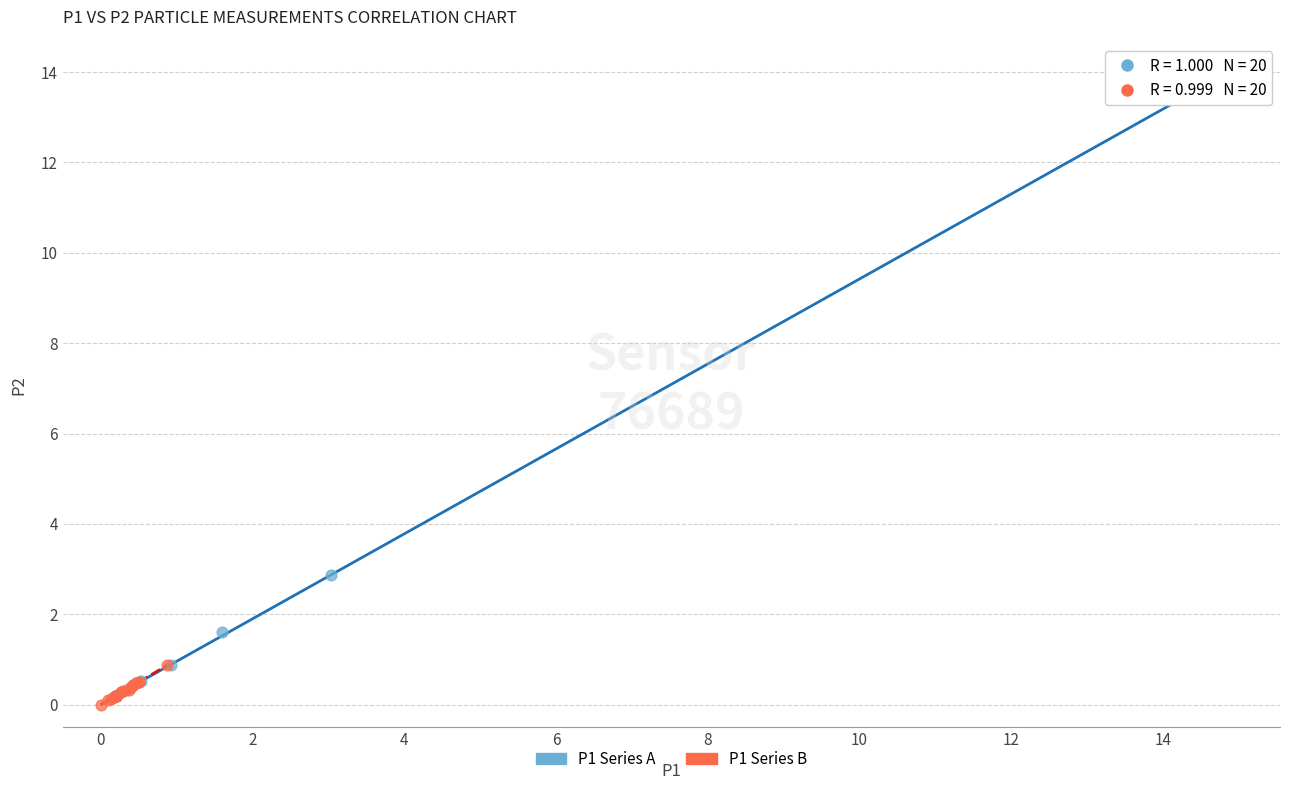

Which series contains the lowest Y value?

P1 Series B